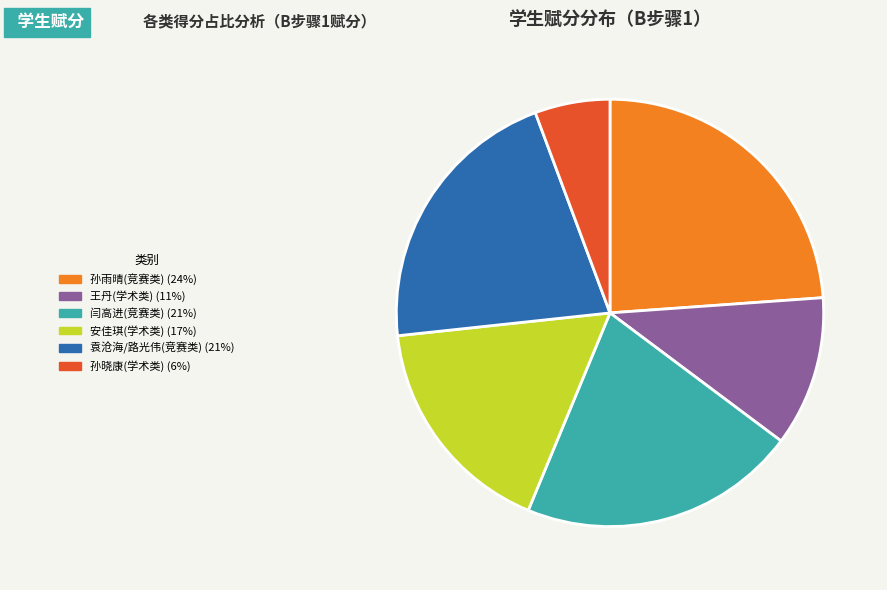

Which category has the smallest portion of the pie?

孙晓康(学术类)